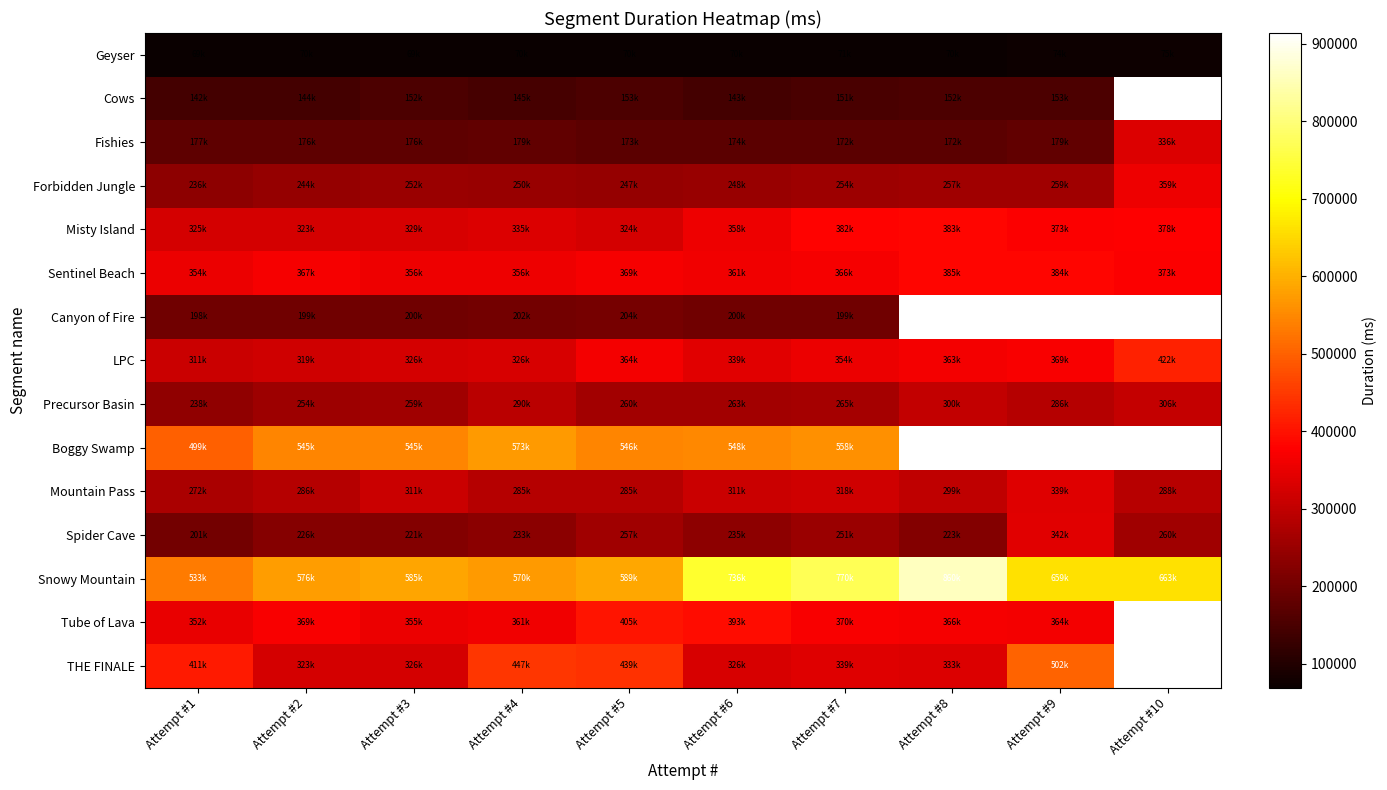

The value of Forbidden Jungle at Attempt #5 is 247159.0. True or false?

True